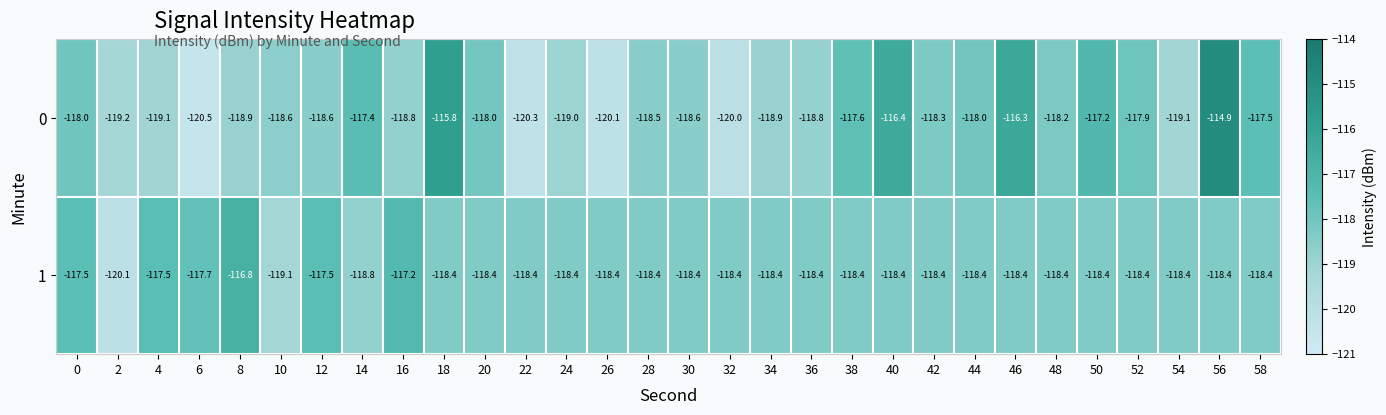

Rank the series at 38 from lowest to highest value.

1, 0